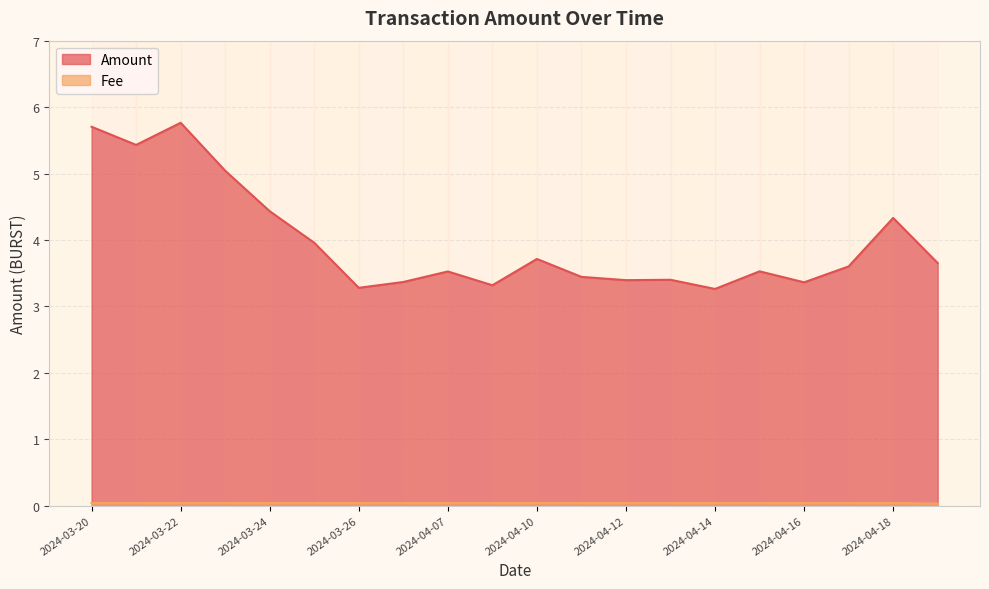

Which series has the widest spread of values?

Amount